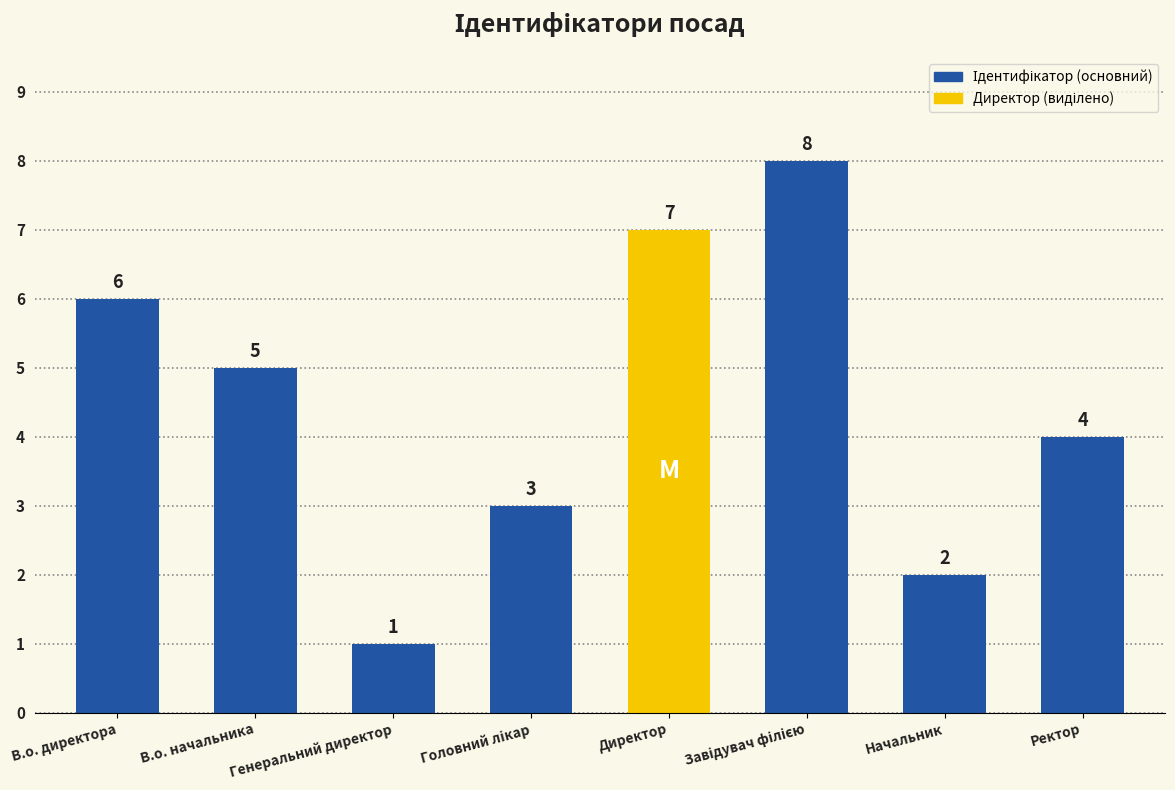

What position from the left is Начальник?

7